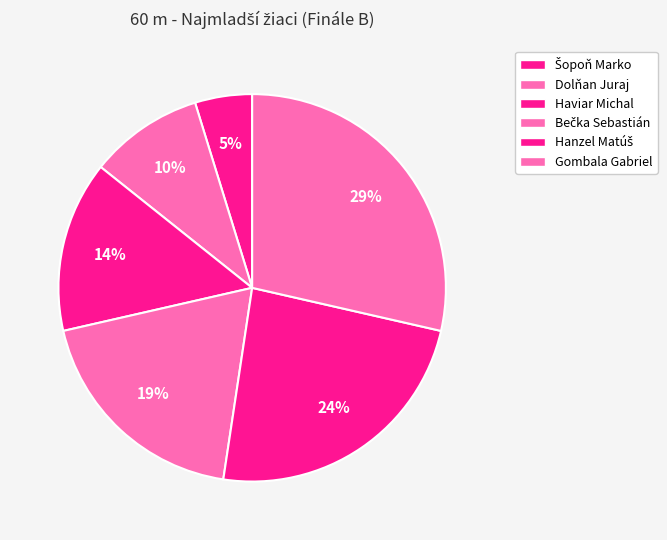

To the nearest percent, what portion does Gombala Gabriel represent?

29%